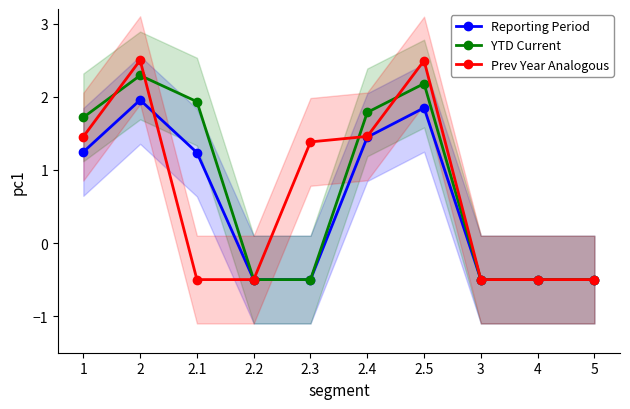

What are all the series names shown in the legend?

Reporting Period, YTD Current, Prev Year Analogous